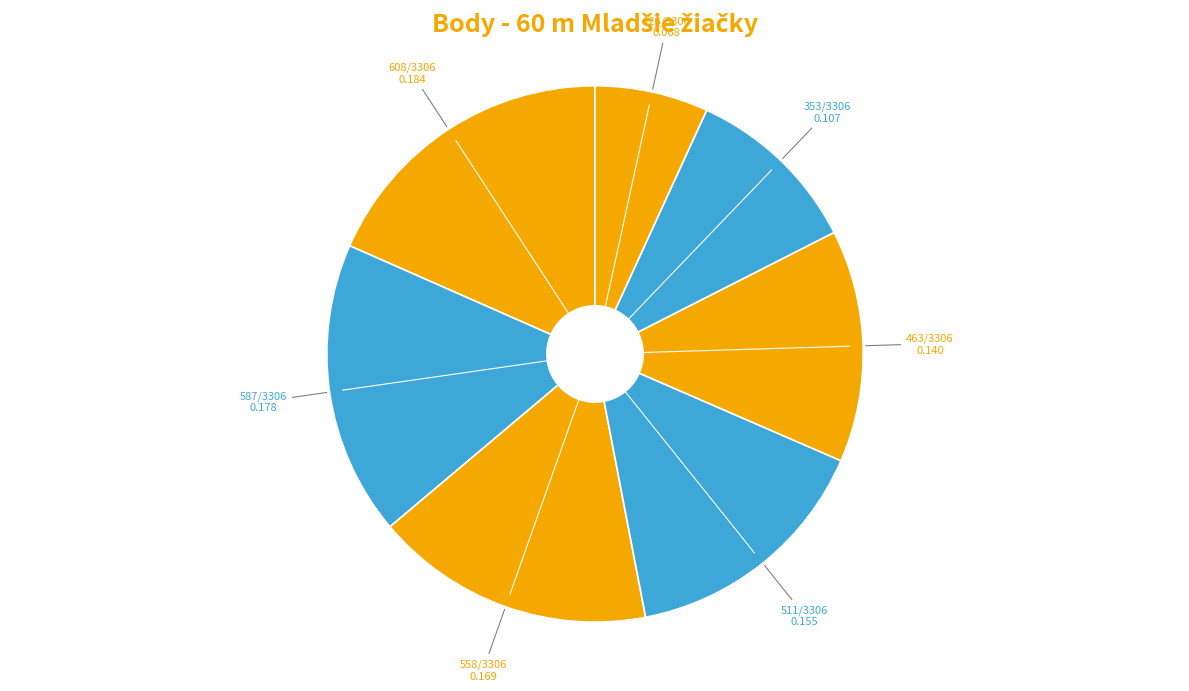

Count the number of slices in the pie.

7